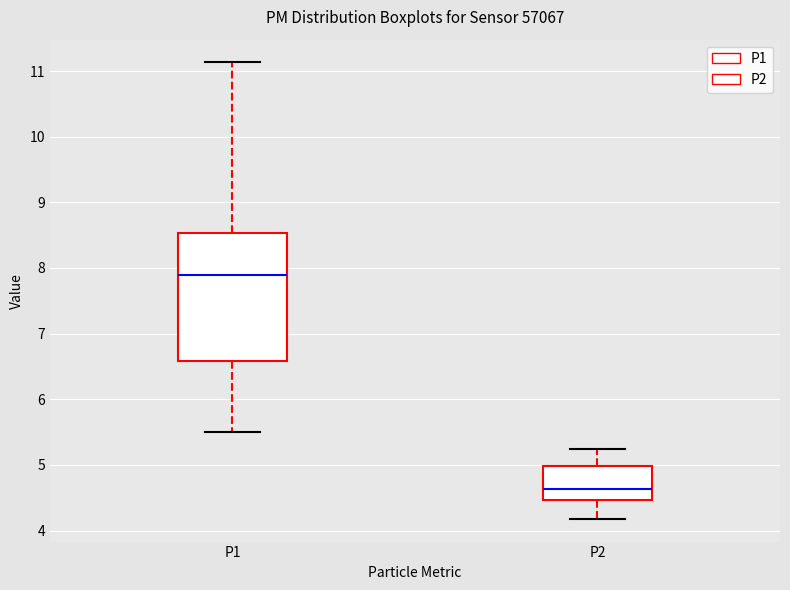

Reading left to right, read every box against the y-axis: the position of its median line, the range the box covers, and the ends of its whiskers. The values are not printed on the chart, so give them approximately, as read against the axis.

P1: median 7.9, box 6.6 to 8.5, whiskers 5.5 to 11.1
P2: median 4.6, box 4.5 to 5.0, whiskers 4.2 to 5.3